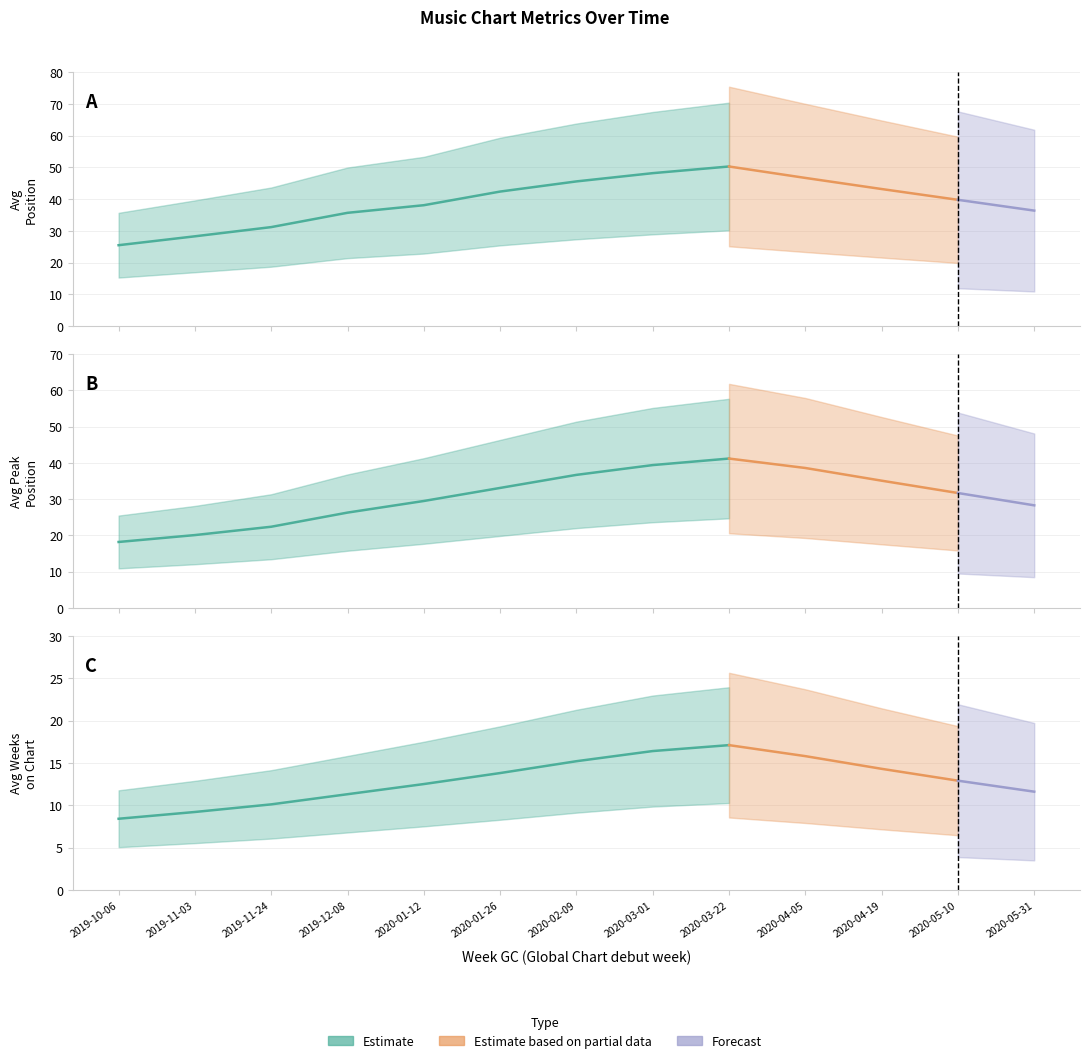

Reading right to left, transcribe all the data shown in this chart.

Avg Position: 36.4	39.8	43.2	46.7	50.3	48.2	45.6	42.4	38.1	35.7	31.2	28.3	25.5
Avg Peak Position: 28.3	31.7	35.1	38.6	41.2	39.4	36.7	33.1	29.5	26.3	22.4	20.1	18.2
Avg Weeks on Chart: 11.6	12.9	14.3	15.8	17.1	16.4	15.2	13.8	12.5	11.3	10.1	9.2	8.4